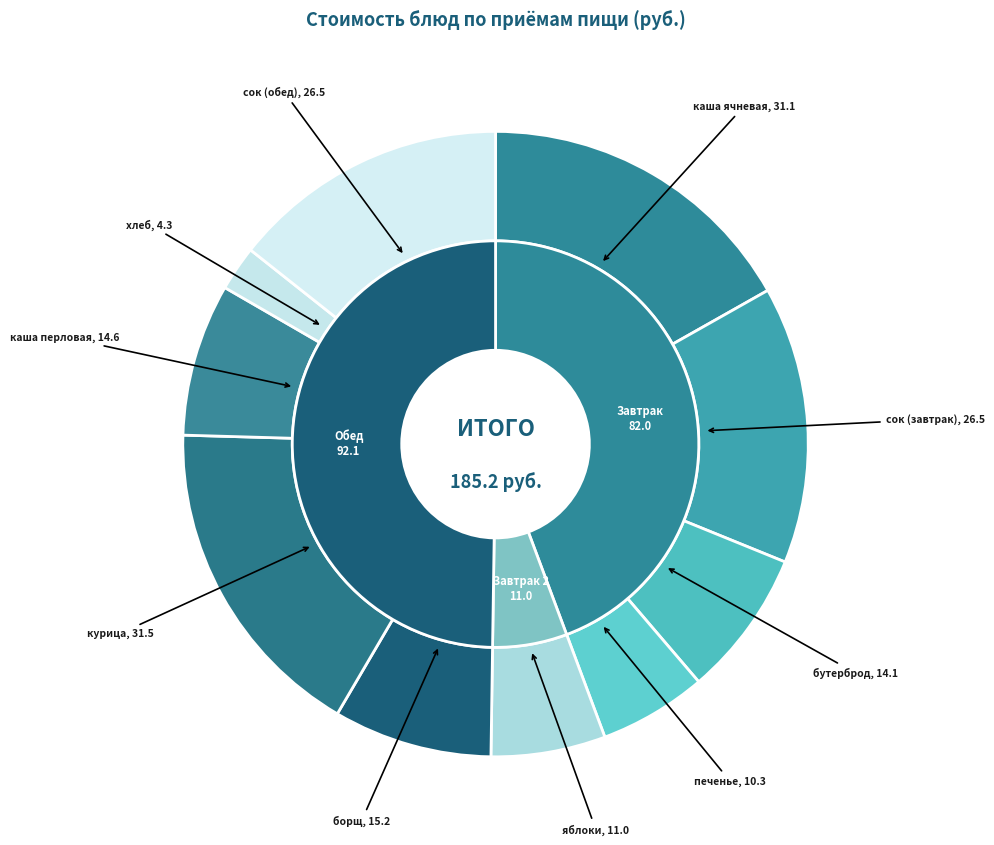

Does борщ с капустой и картофелем account for over 50% of the chart?

No